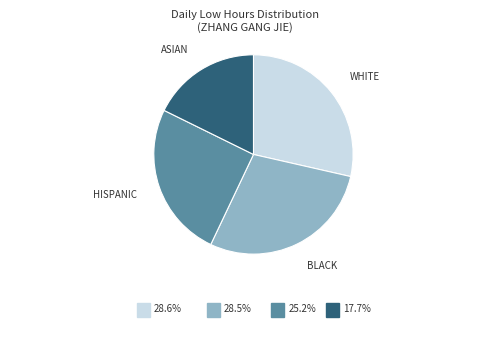

Do BLACK and ASIAN together represent more than half of the pie?

No